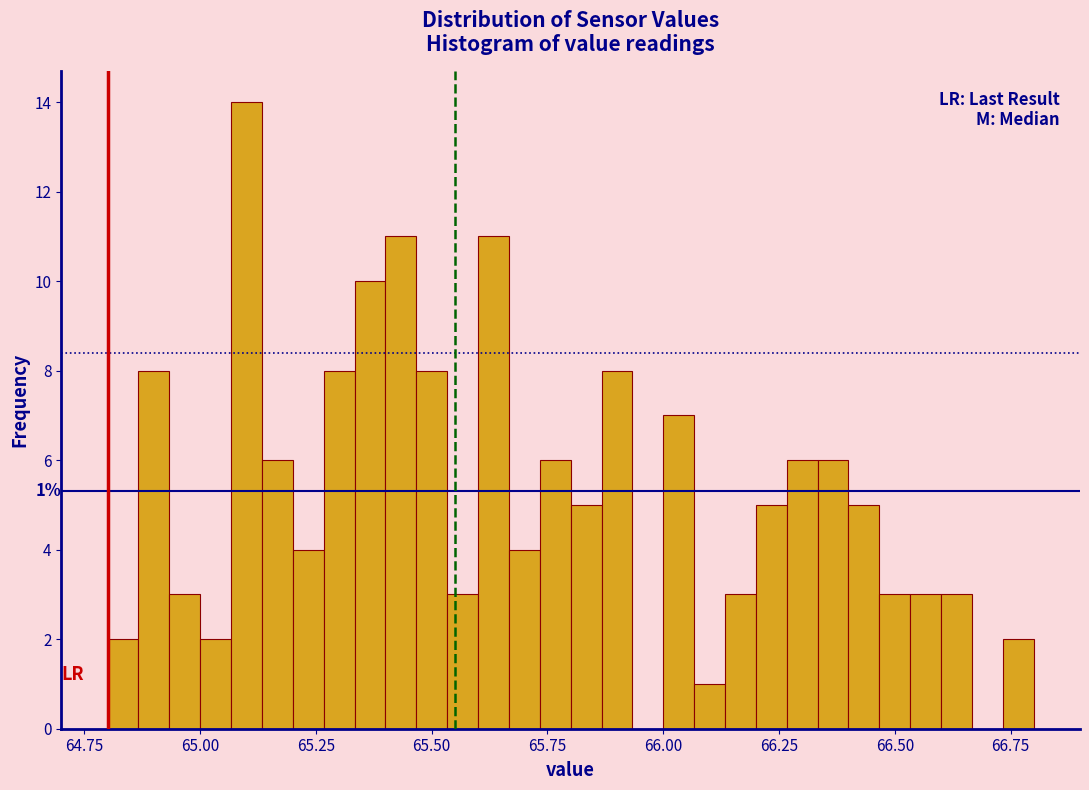

Around what value on the x-axis is the tallest bar? Give the approximate position of its centre, as read against the axis.

65.10